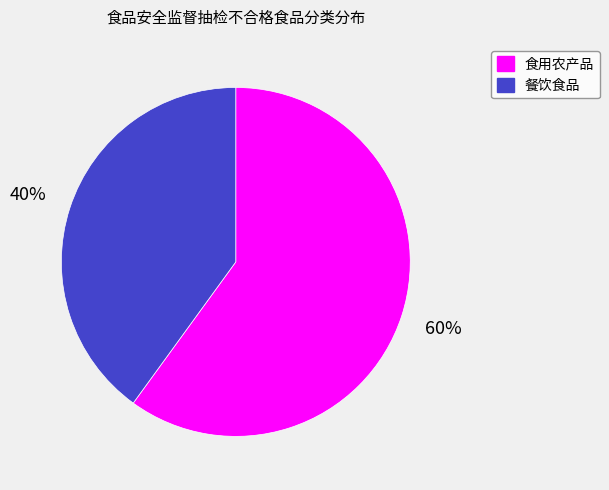

What percentage is the 餐饮食品 slice, to the nearest percent?

40%